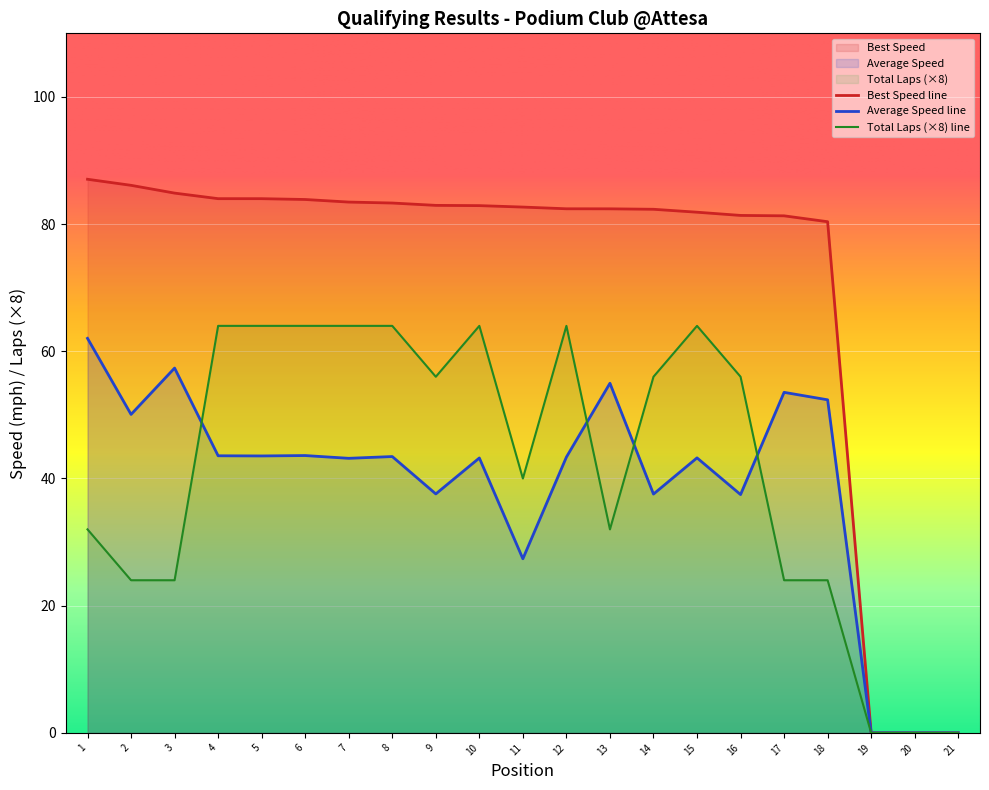

Rank the series at 12 from highest to lowest value.

Best Speed line, Total Laps (×8) line, Average Speed line